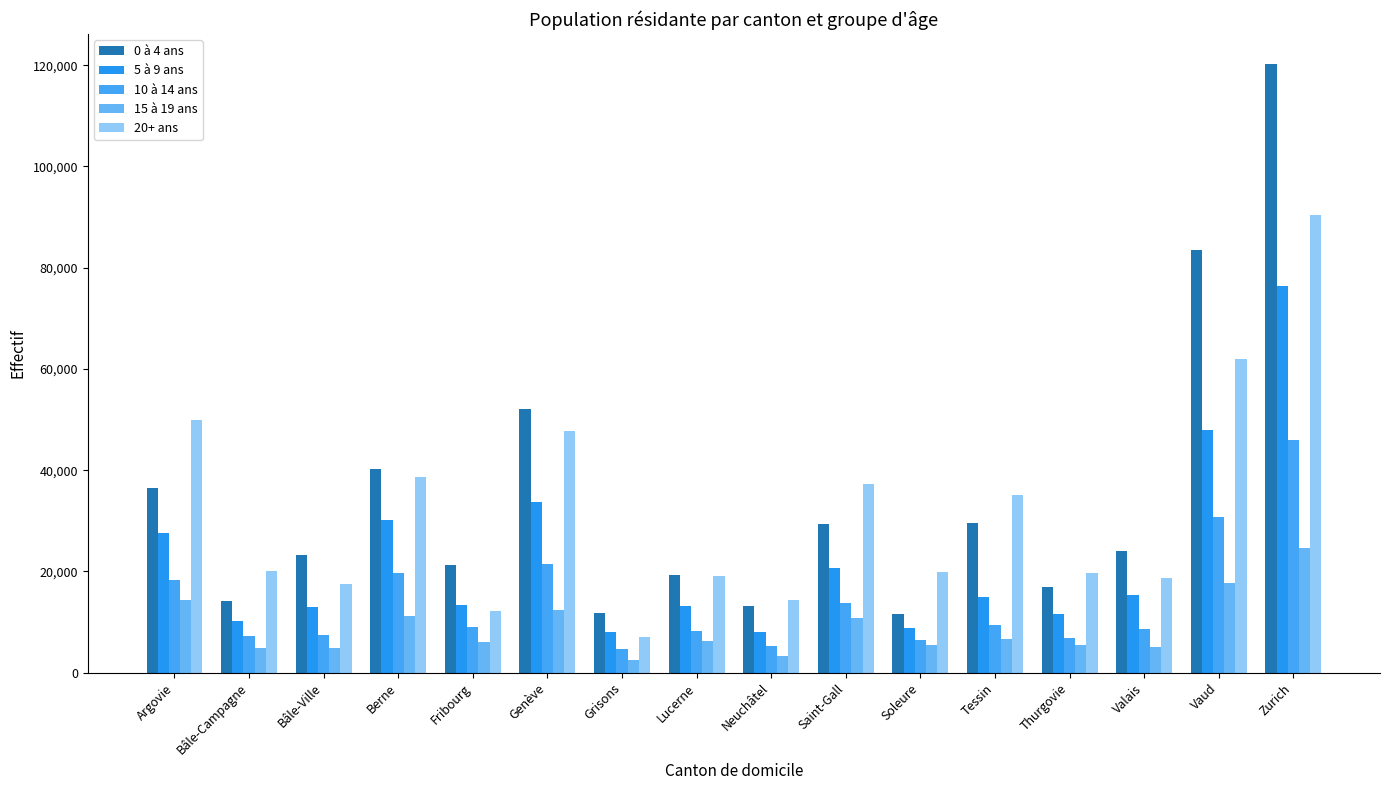

The 5 à 9 ans series shows 15375 at Valais. True or false?

True